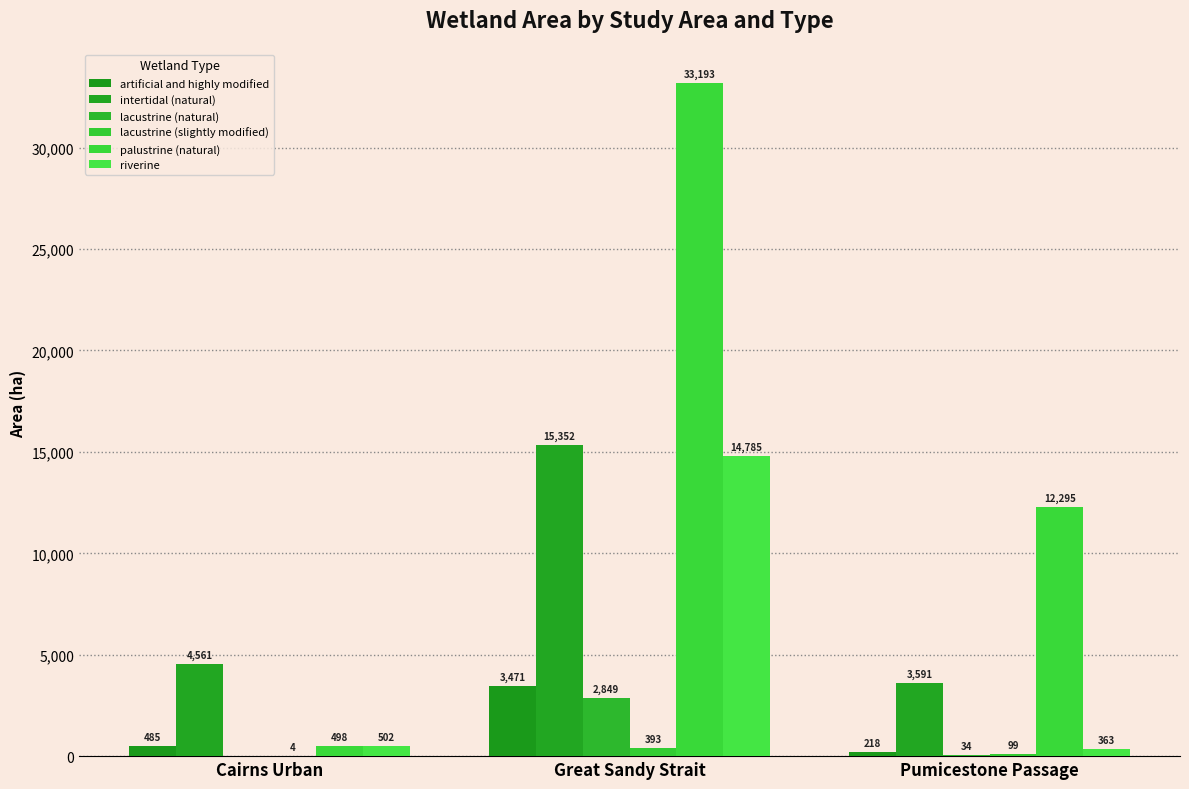

What is the label of the 3rd bar from the right?

Cairns Urban